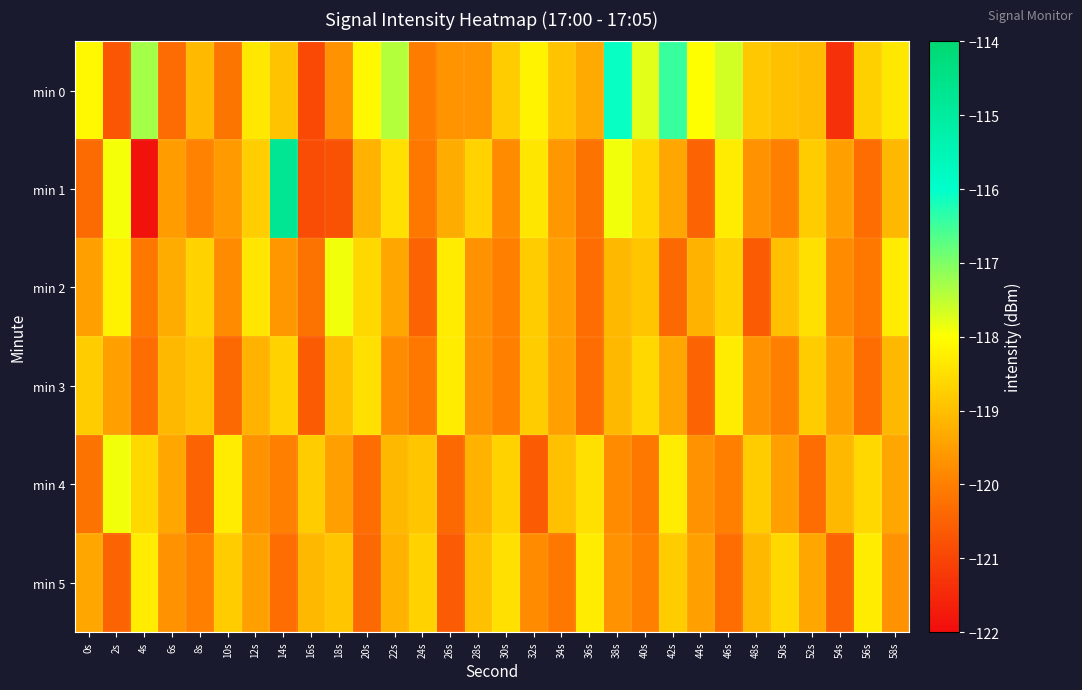

What is the difference between the highest and lowest values at 34s?

1.2